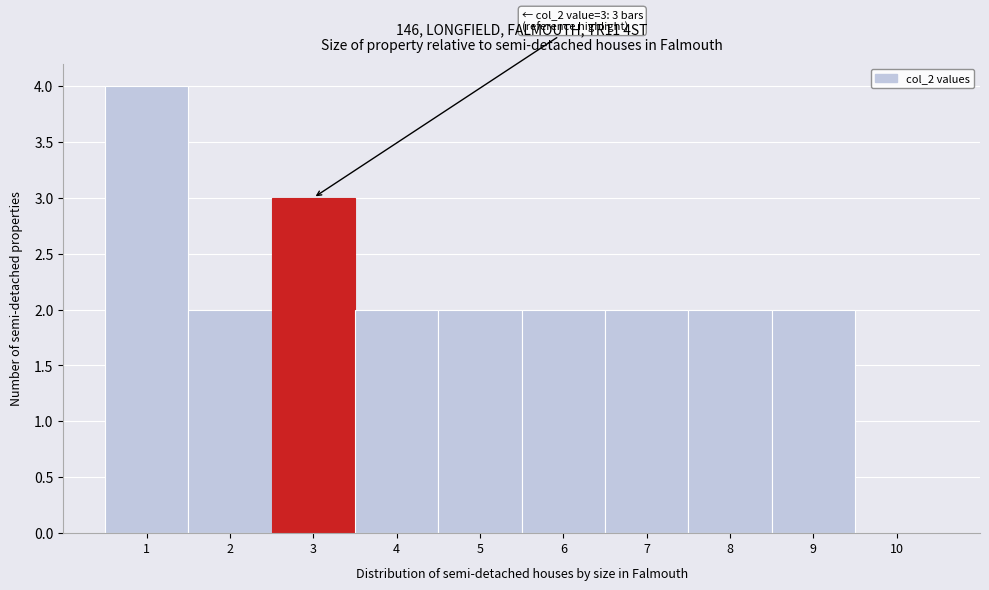

Which range on the x-axis has the tallest bar?

0.5 to 1.5